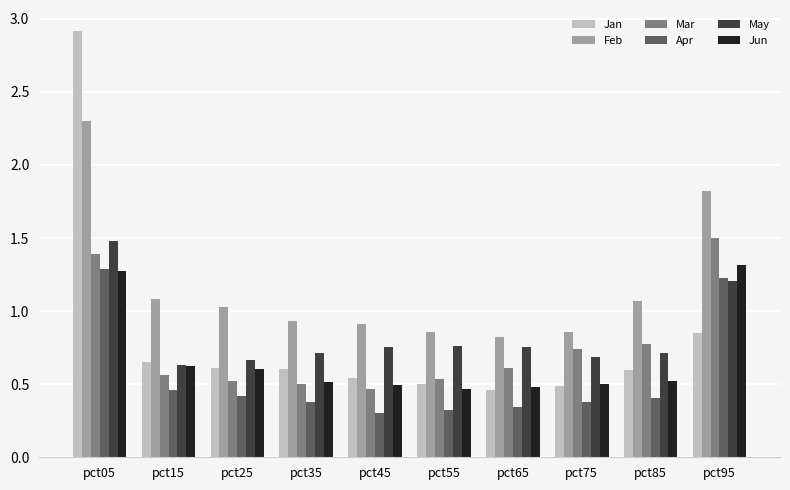

What is the sum of all Mar values?

7.6